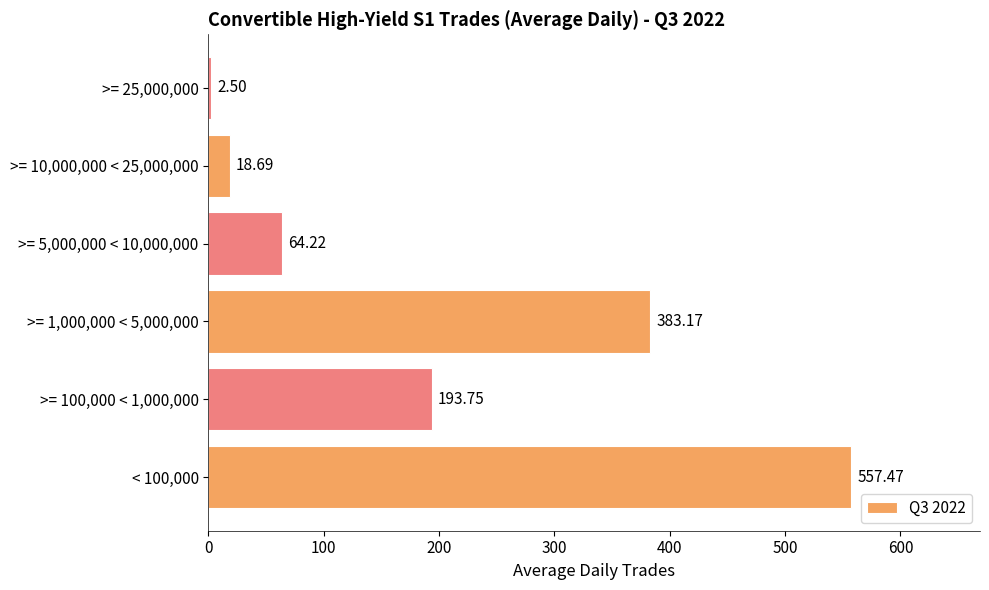

Rank the categories by value from lowest to highest.

>= 25,000,000, >= 10,000,000 < 25,000,000, >= 5,000,000 < 10,000,000, >= 100,000 < 1,000,000, >= 1,000,000 < 5,000,000, < 100,000